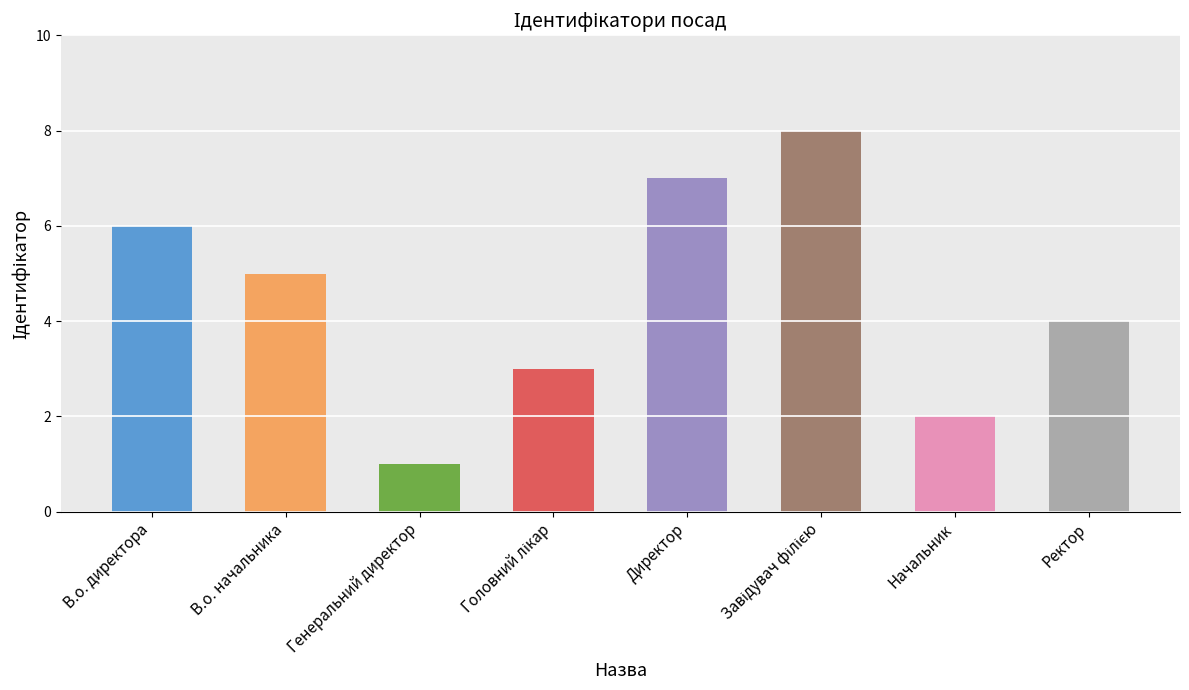

What is the difference between the maximum and minimum values?

7